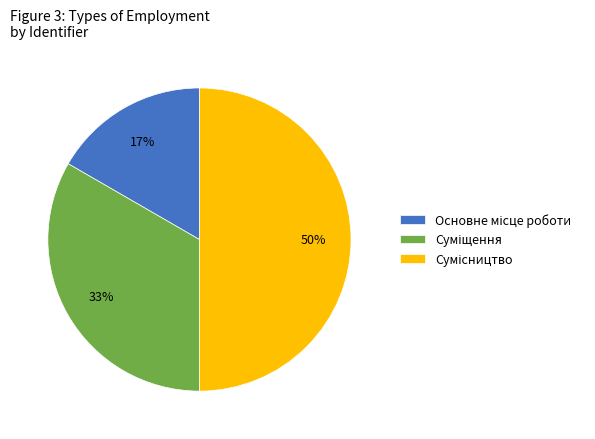

To the nearest percent, what is the difference between the largest and smallest slice percentages?

33%